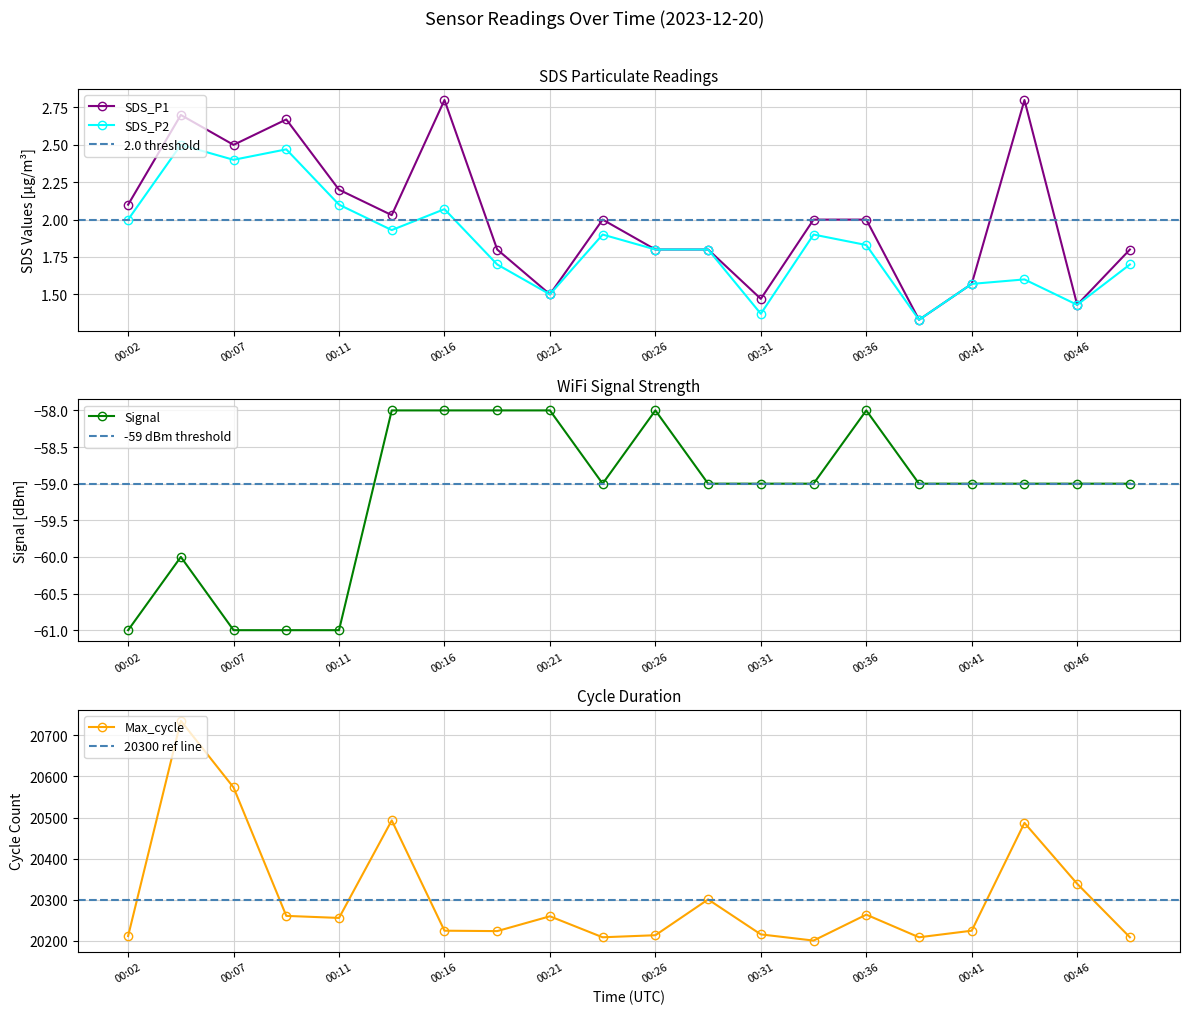

What is the total value across all series at 00:34?

20145.9